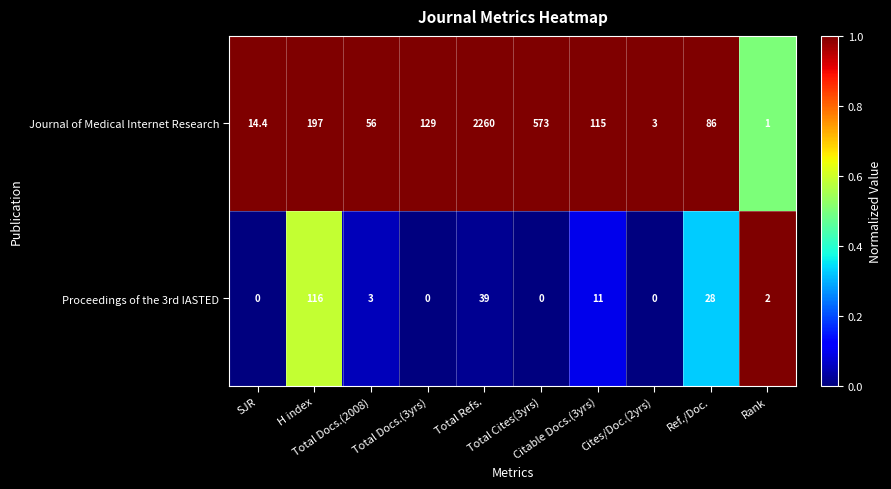

What is the highest value of the Proceedings of the 3rd IASTED series?

116.0